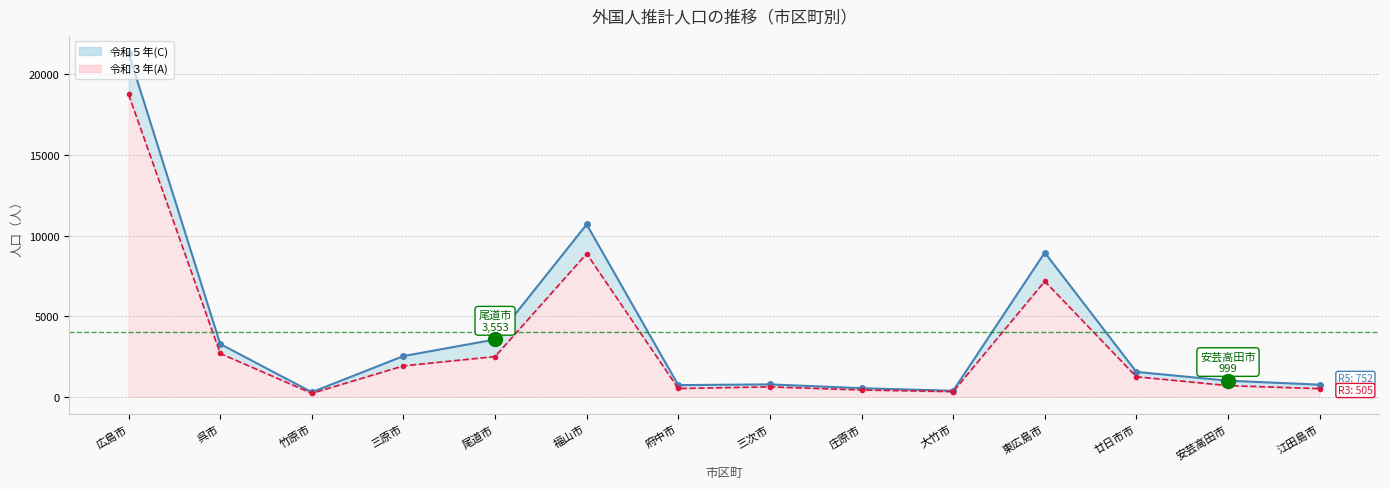

In 令和３年 line, how many points are higher than both neighbors (excluding endpoints)?

3